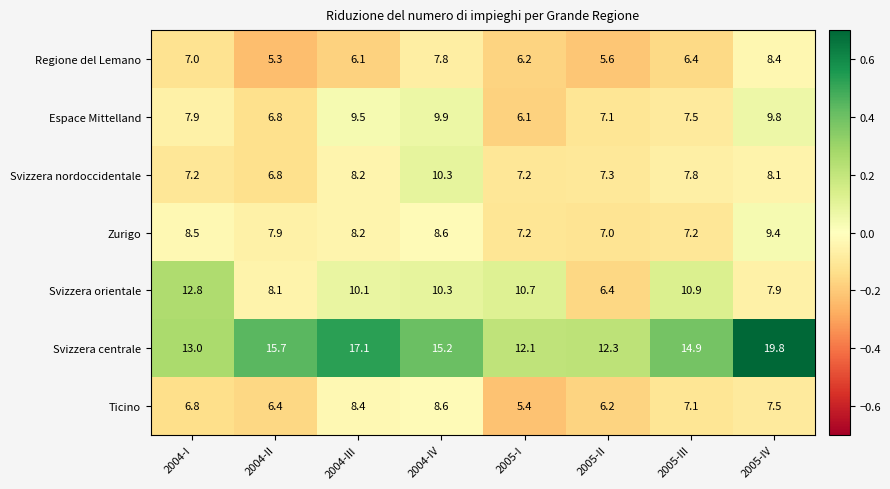

What is the difference between the second highest and minimum values in the Zurigo series?

1.6